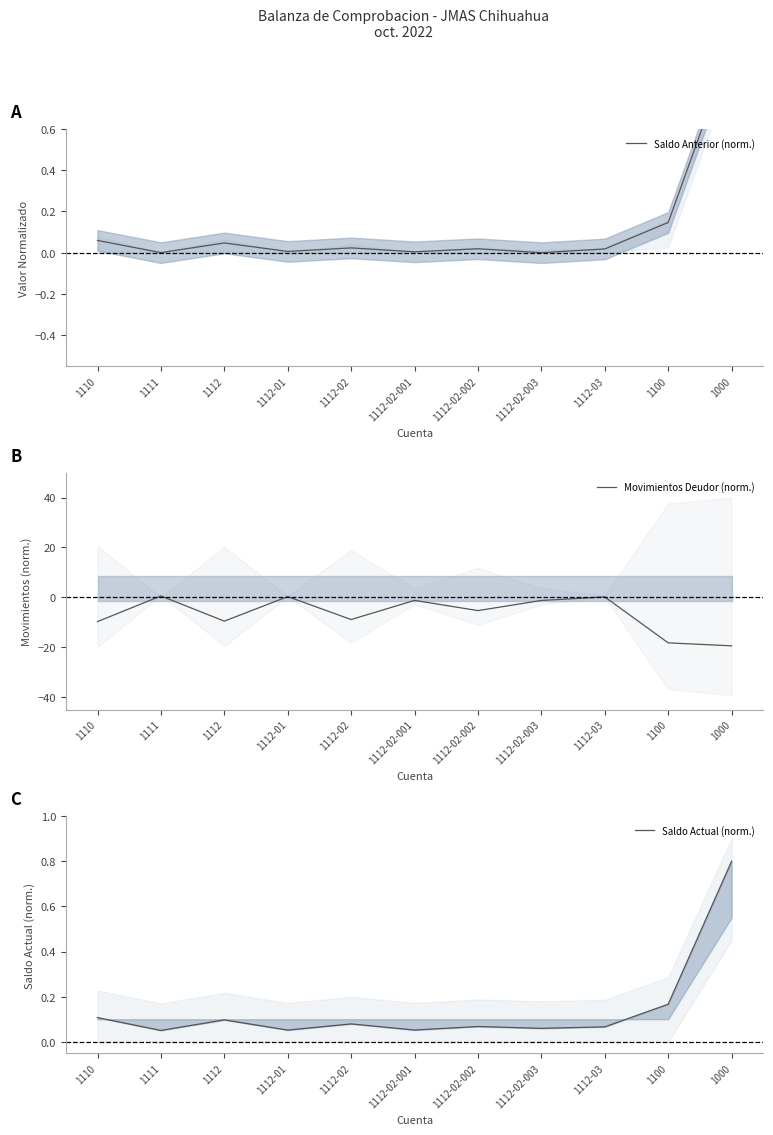

At which label is Saldo Anterior (norm.) closest to 0?

1112-02-003